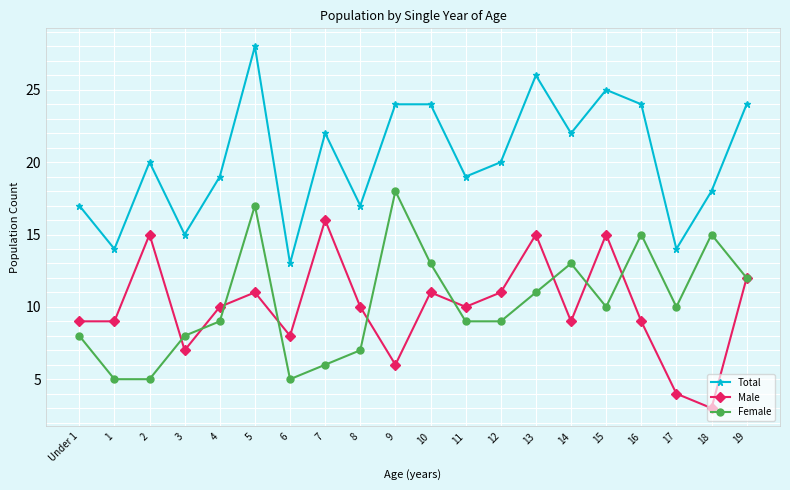

At which category is the sum across all series the highest?

5